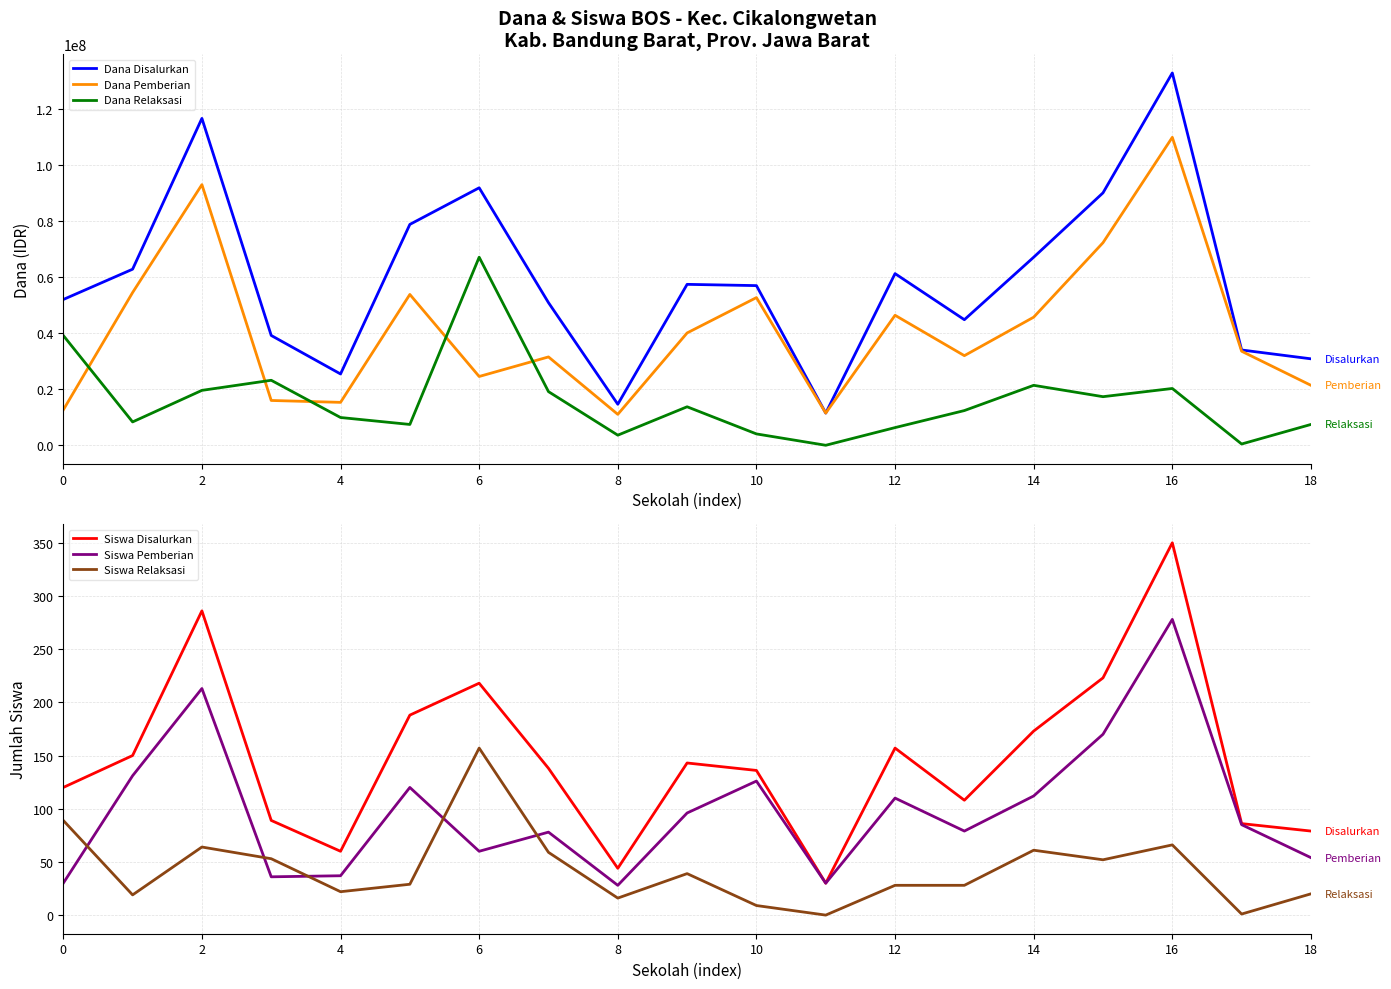

True or false: Dana Pemberian and Dana Relaksasi cross at least once.

True